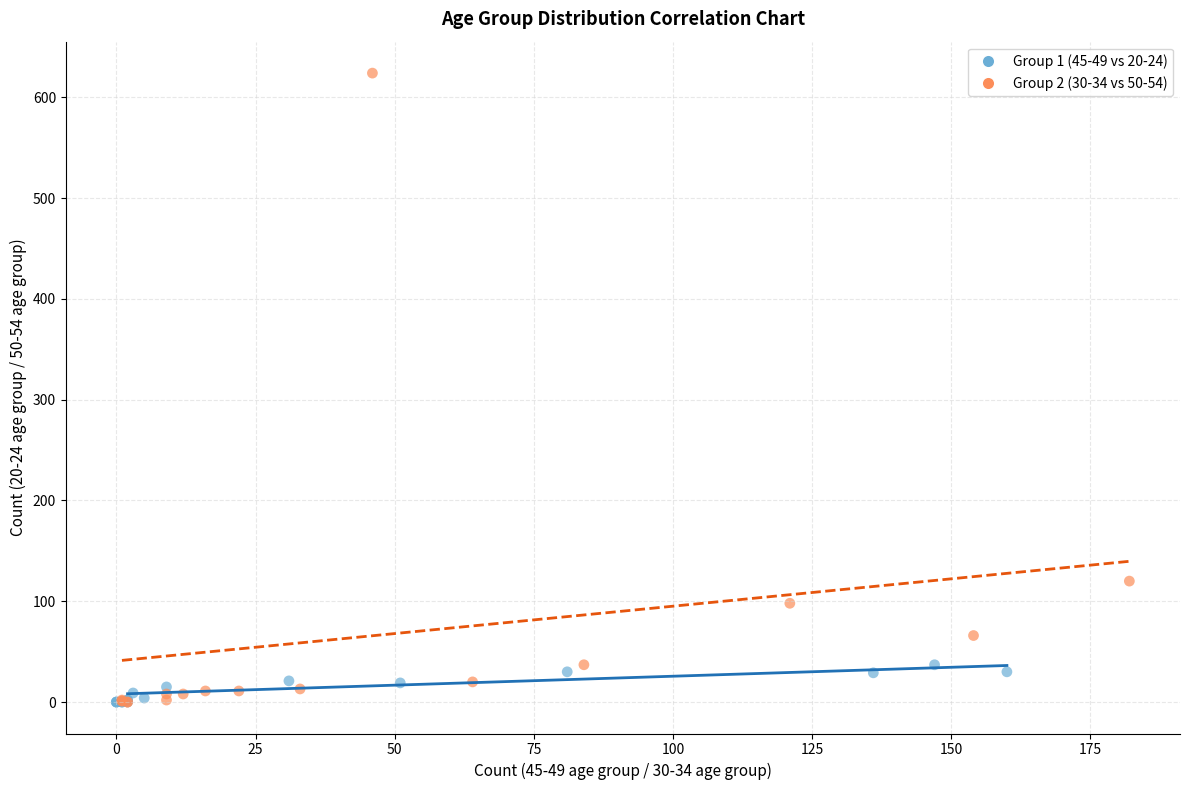

Which series has the widest spread of Y values?

Group 2 (30-34 vs 50-54)